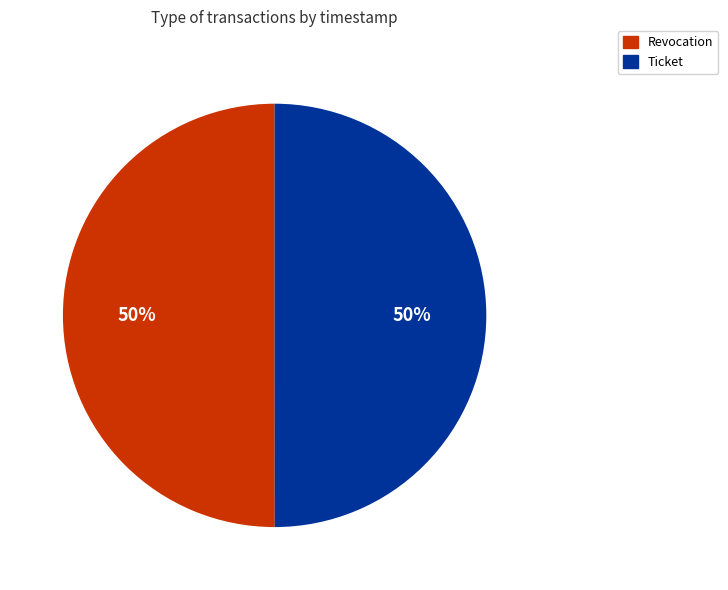

What is the ratio of the value at Revocation to the value at Ticket?

1.0